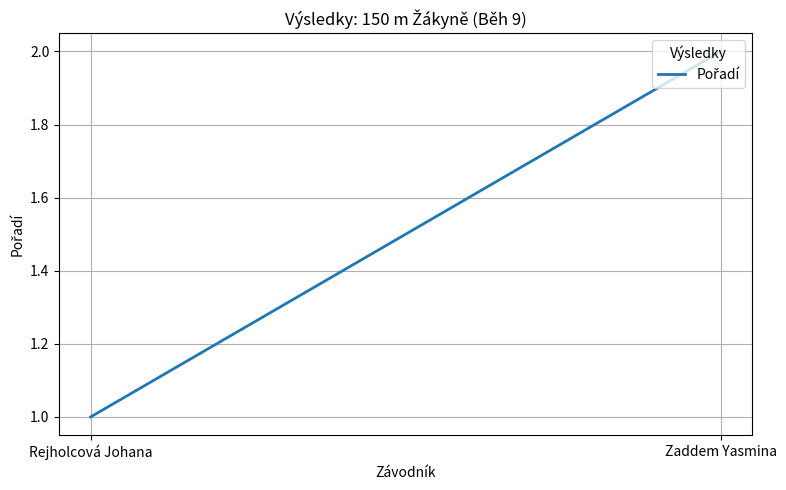

What is the sum of all values?

3